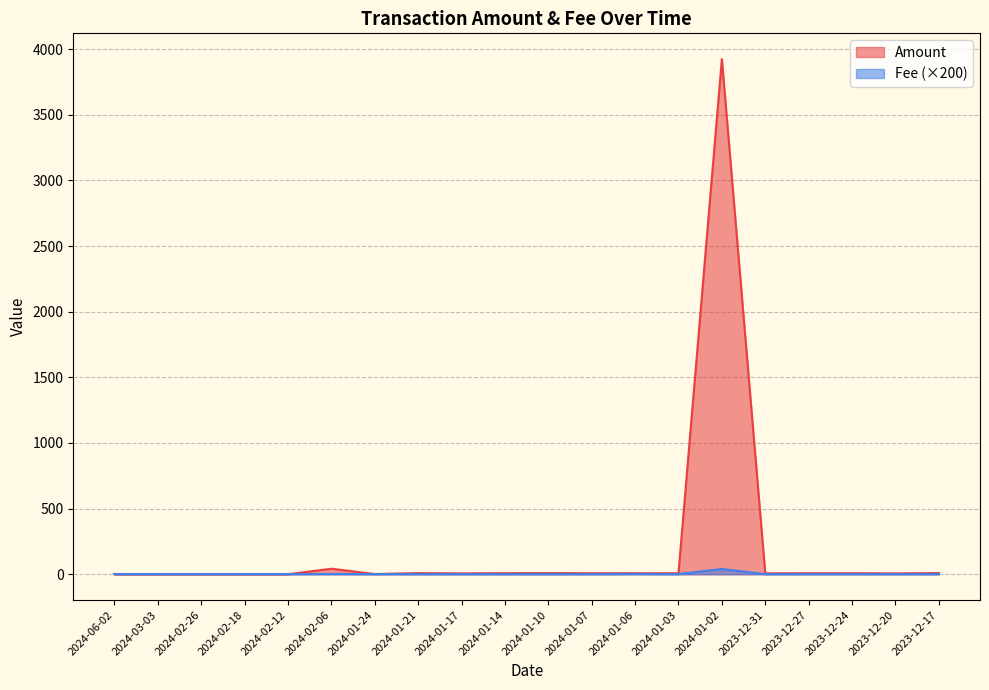

Is the value of Amount at 2023-12-31 greater than the value of Fee at 2024-02-12?

Yes